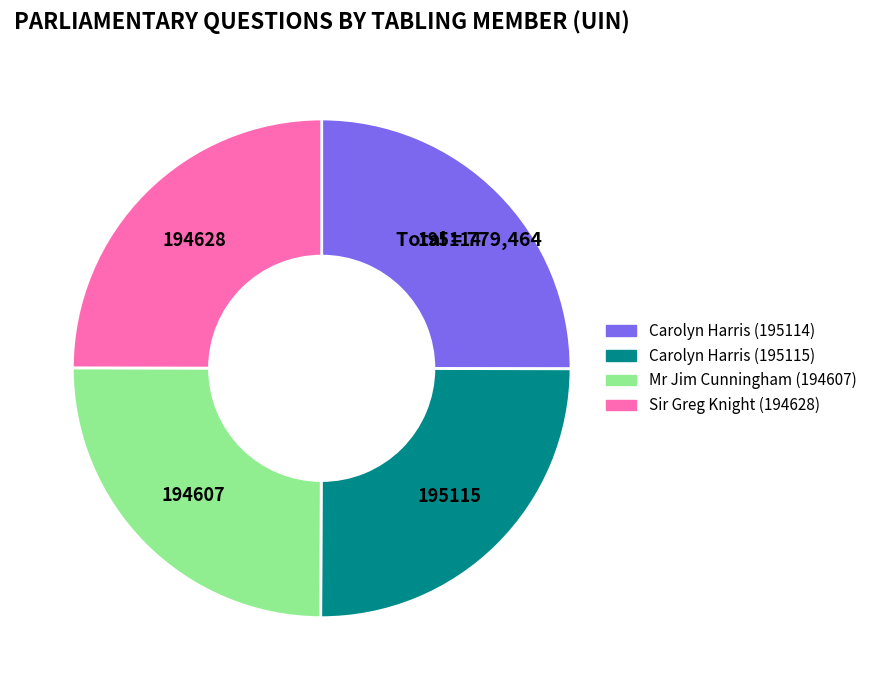

How many segments does this pie chart have?

4